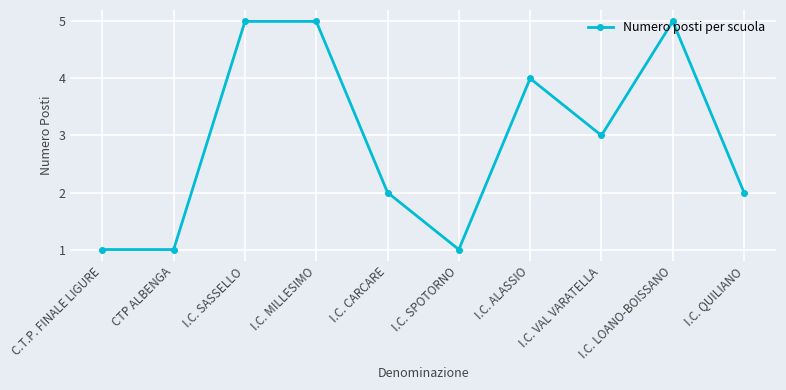

What position from the left is C.T.P. FINALE LIGURE?

1